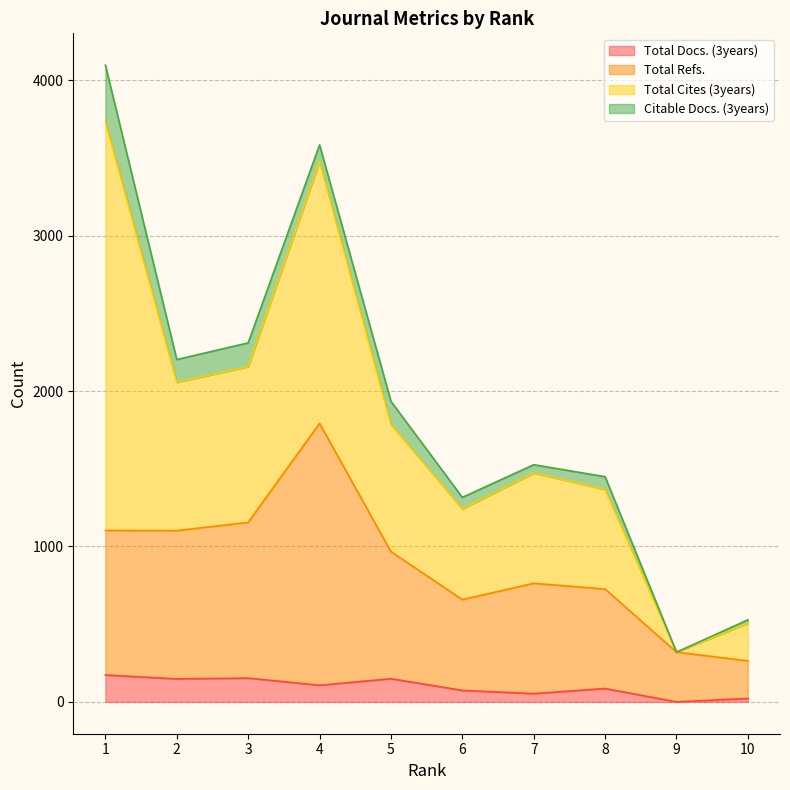

Is it true that Total Refs. equals 1102 at 2?

True